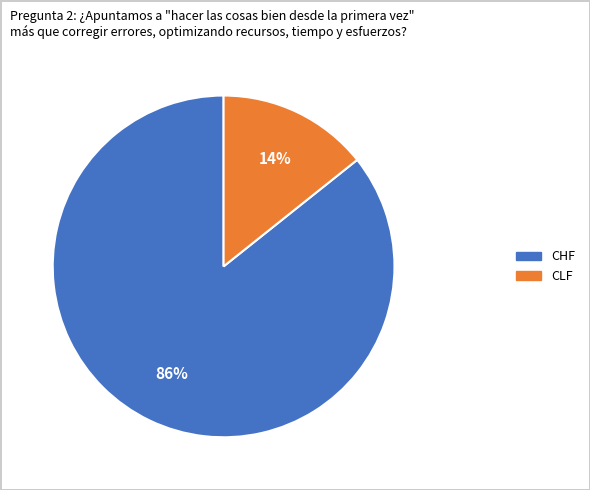

Which slice is the largest?

CHF